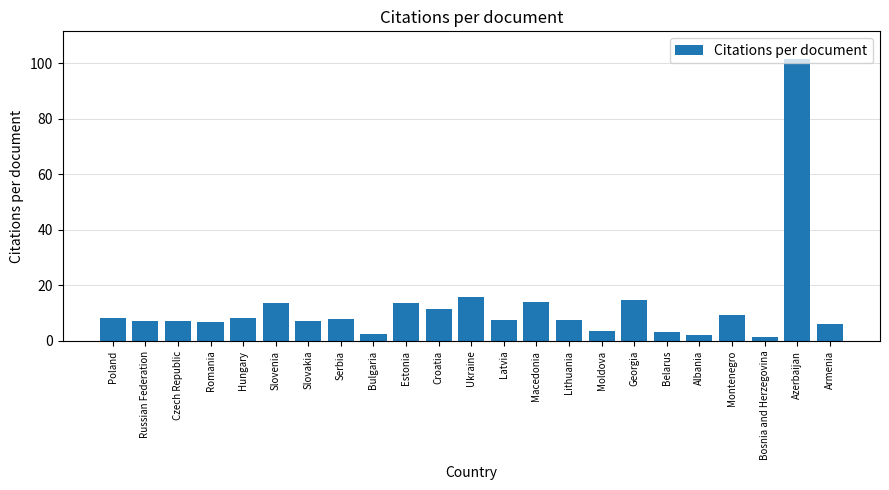

What is the approximate value at Bosnia and Herzegovina?

1.3